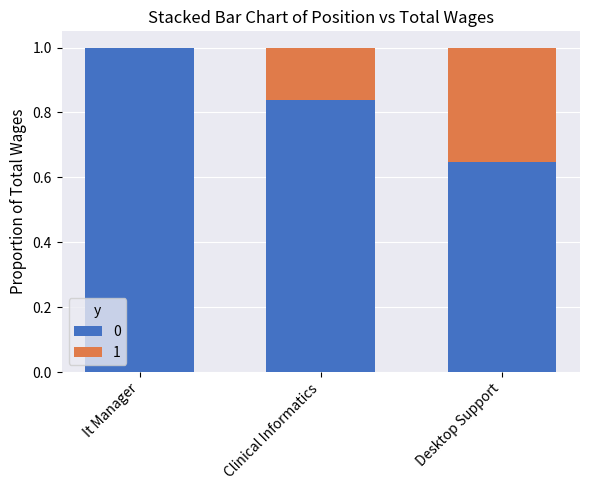

Are the bars horizontal?

No